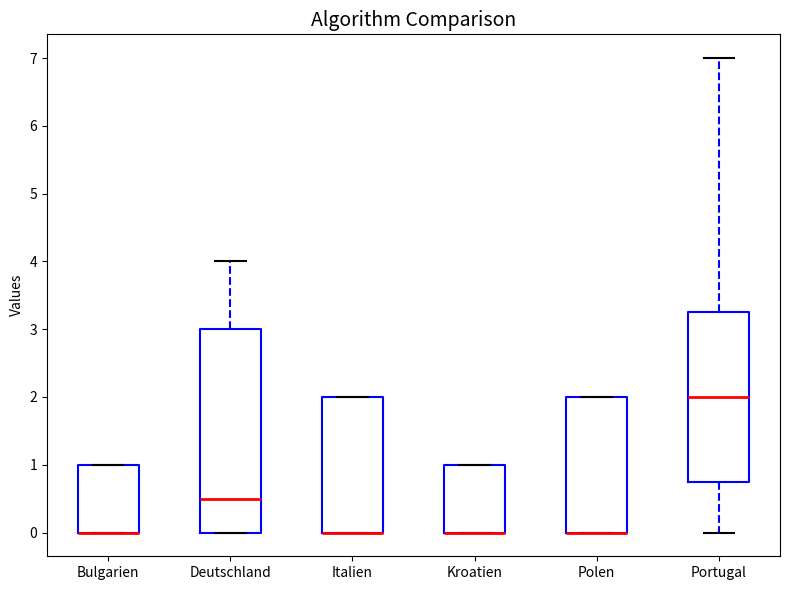

Which box is the tallest, from its lower edge to its upper edge?

Deutschland